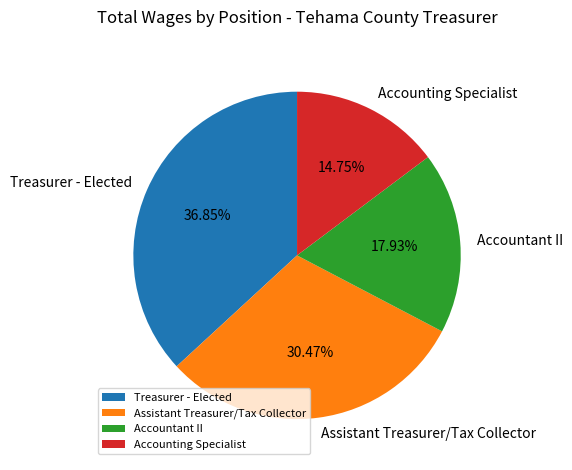

Which has a higher value, Accountant II or Treasurer - Elected?

Treasurer - Elected